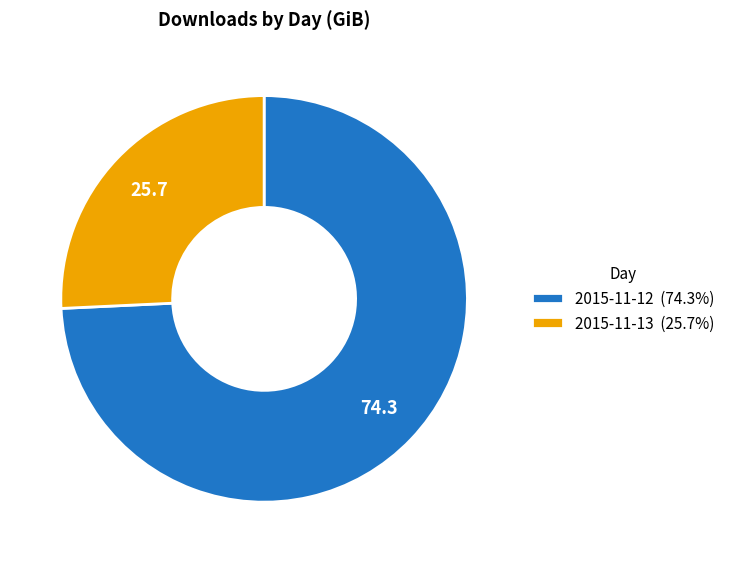

How many segments does this pie chart have?

2